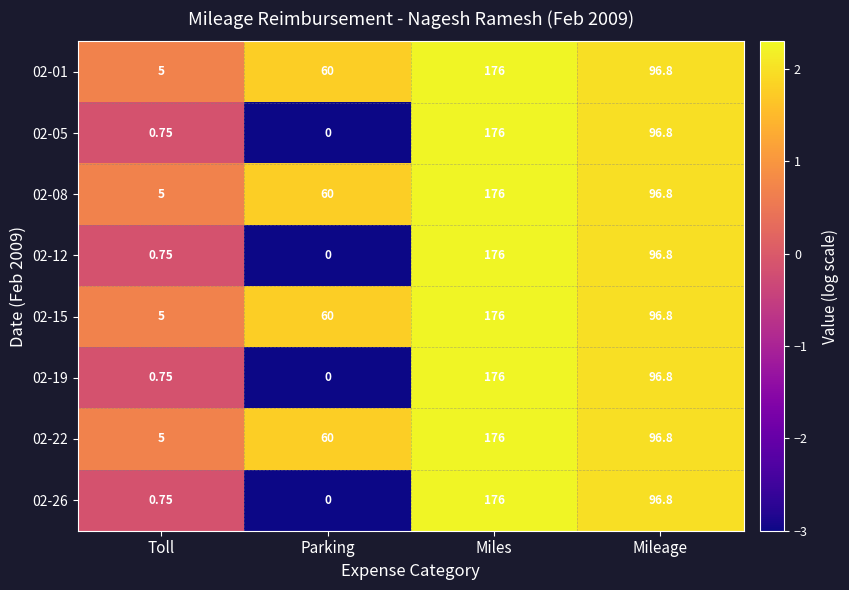

How many data points does each series have?

4